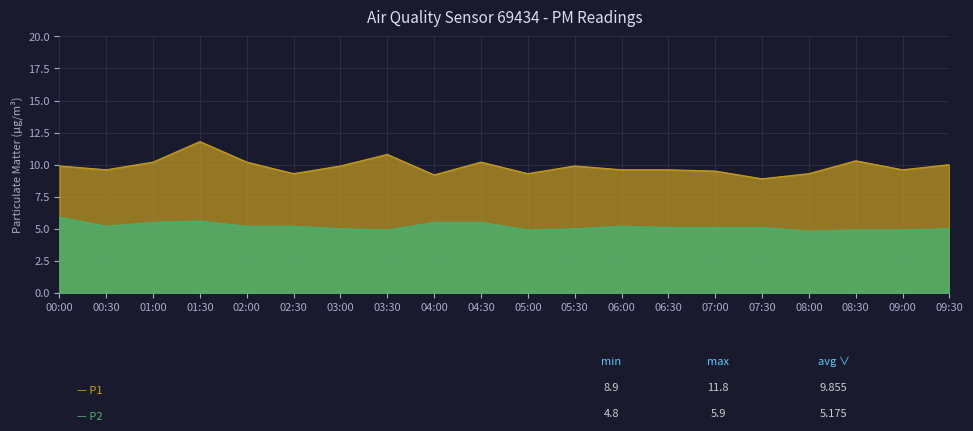

What is the sum of the P1 values at 09:30 and 00:30?

19.6